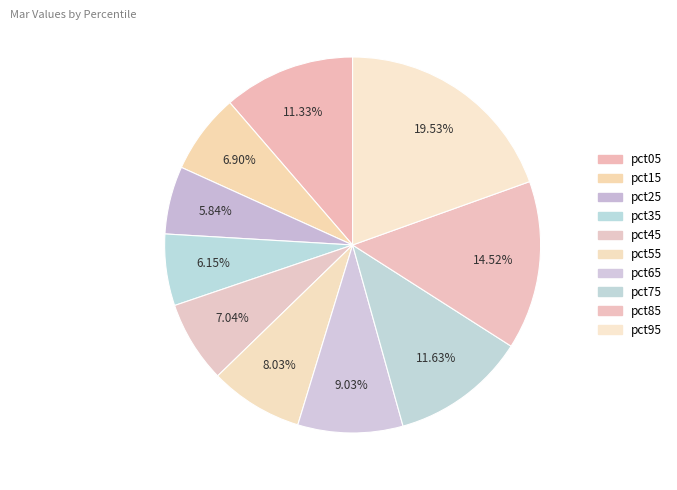

What percentage is the pct05 slice, to the nearest percent?

11%